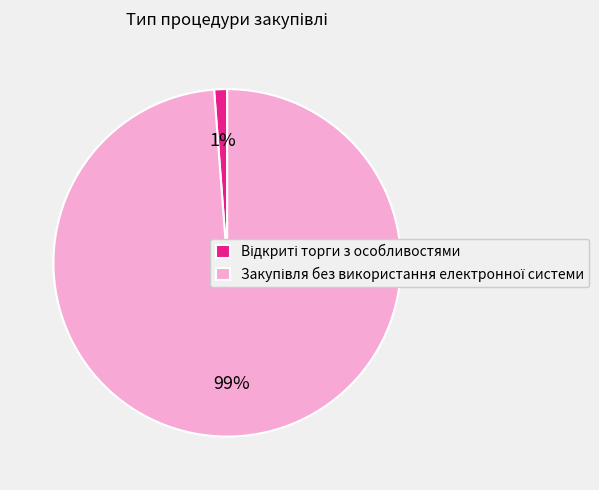

How many segments does this pie chart have?

2